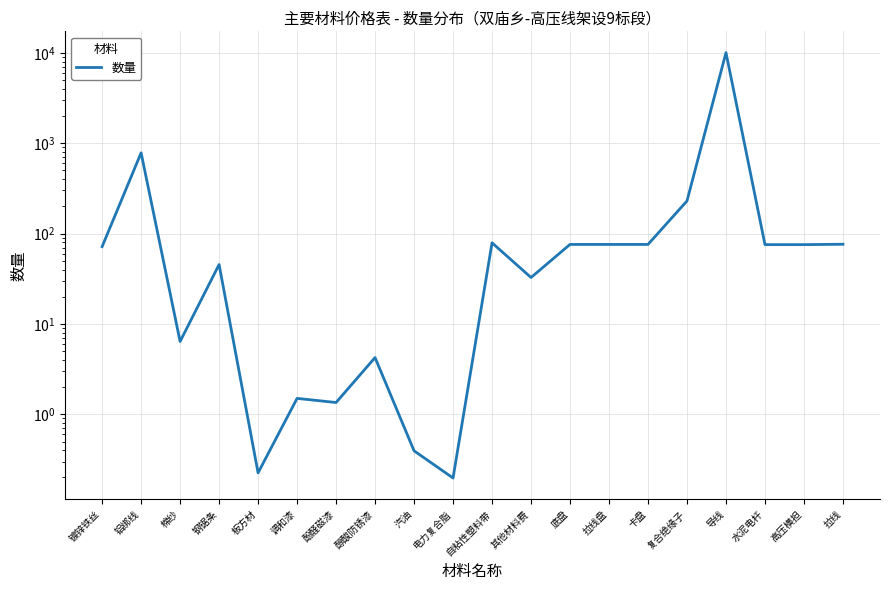

Rank the categories by value from highest to lowest.

导线, 铝绑线, 复合绝缘子, 自粘性塑料带, 拉线, 底盘, 拉线盘, 卡盘, 水泥电杆, 高压横担, 镀锌铁丝, 钢锯条, 其他材料费, 棉纱, 醇酸防锈漆, 调和漆, 酚醛磁漆, 汽油, 板方材, 电力复合脂